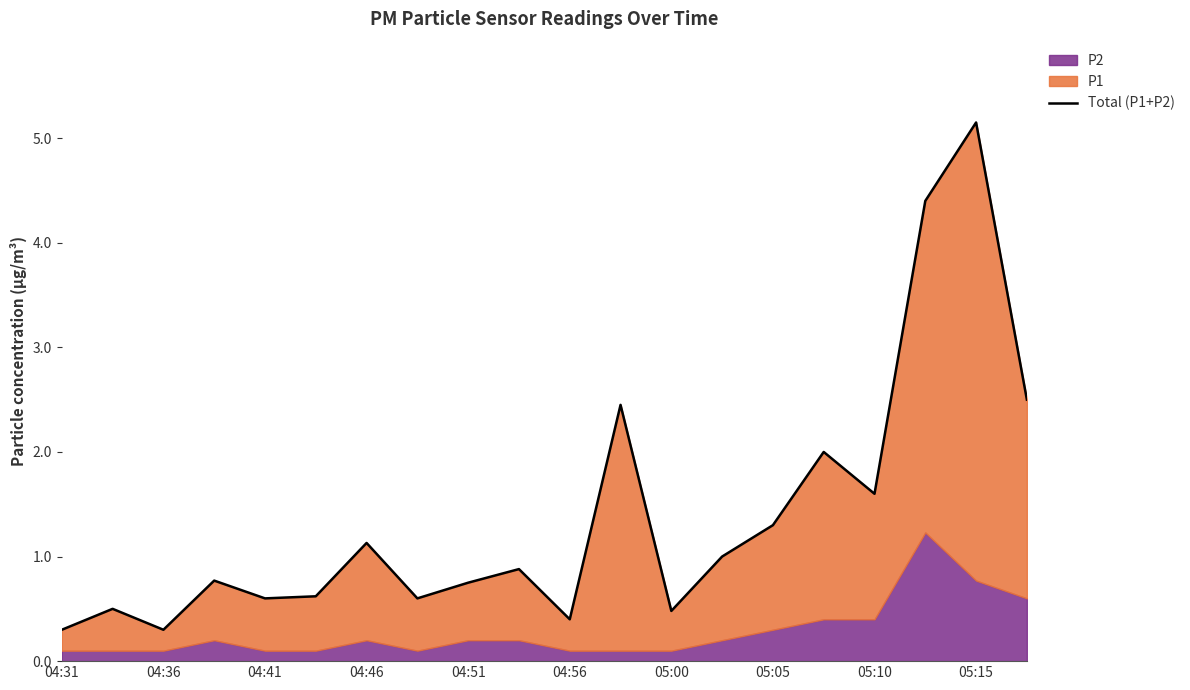

Is it true that the value at 15 is 2.0?

True